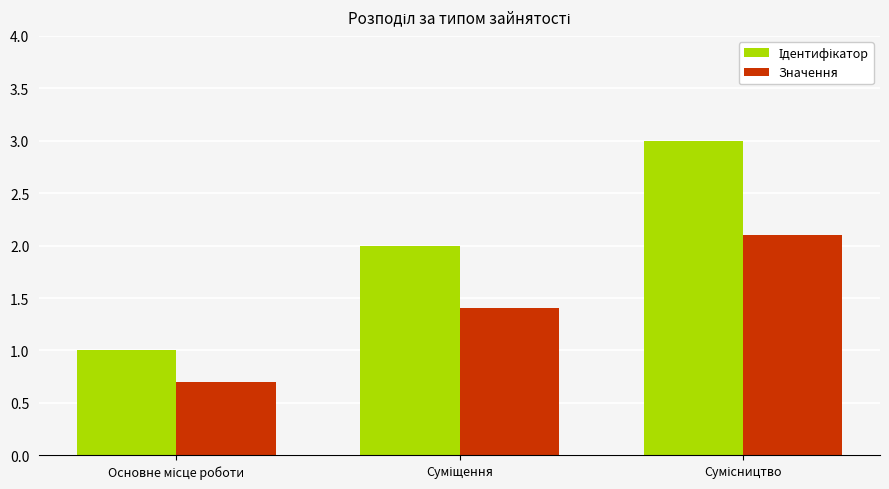

What is the minimum value for Значення?

0.7